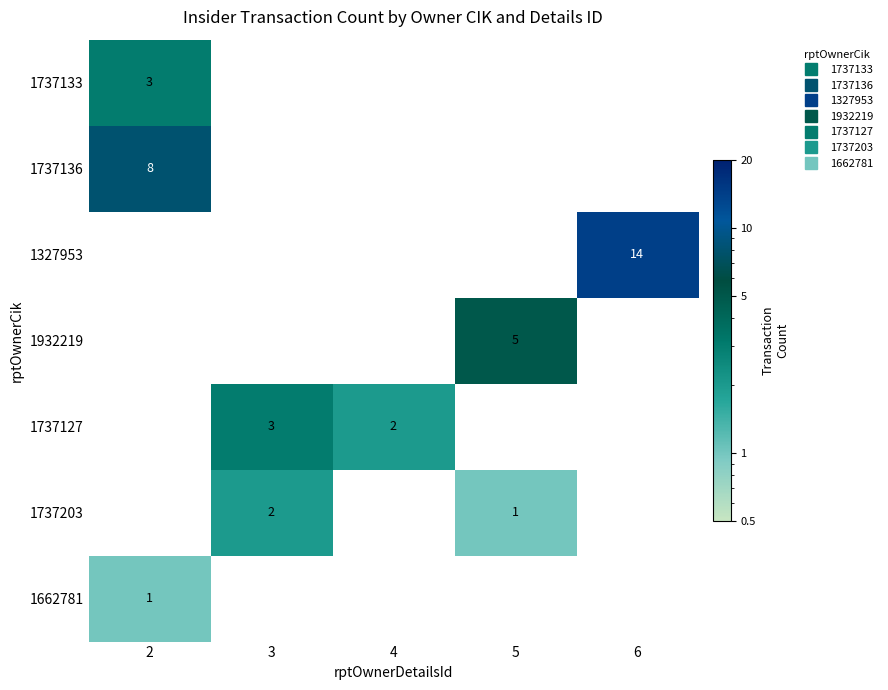

Which category has the highest value in the 1737136 series?

2